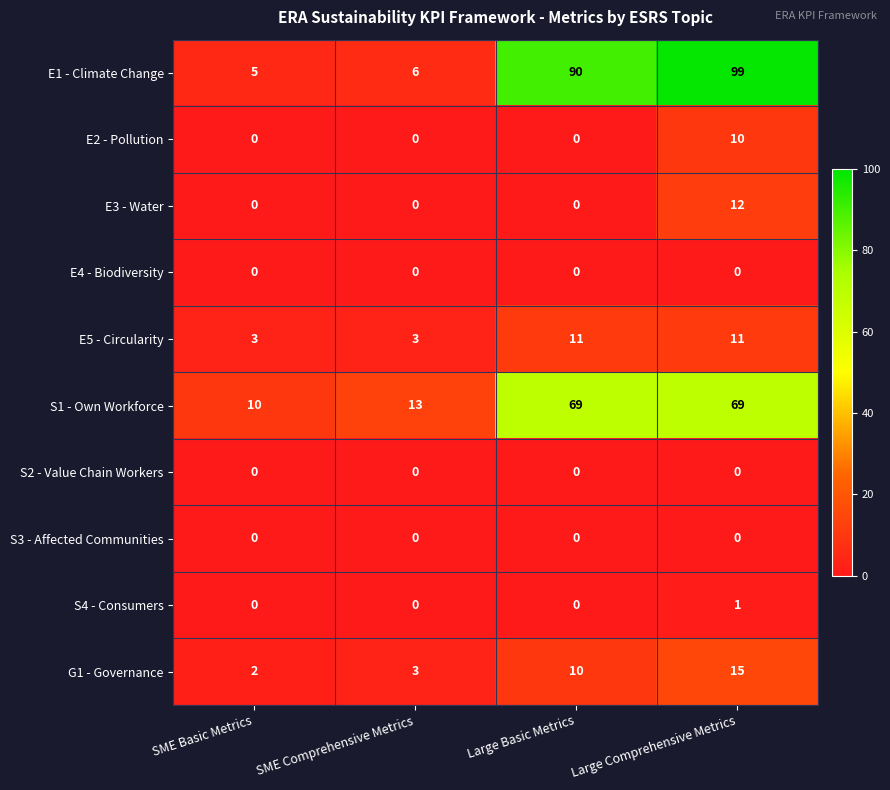

At which label is S1 - Own Workforce closest to 39?

SME Comprehensive Metrics